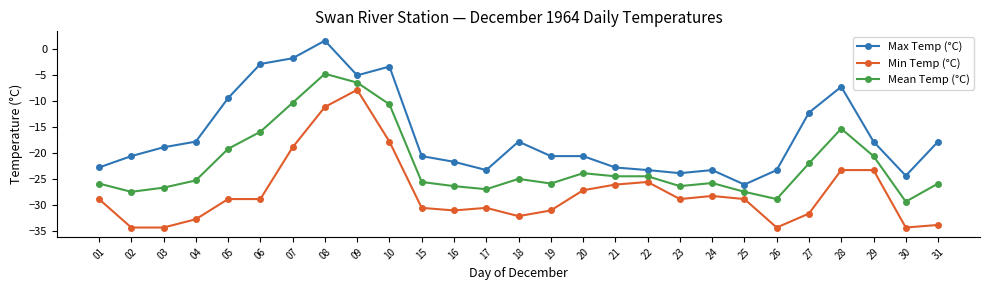

How many categories are shown in the chart?

27